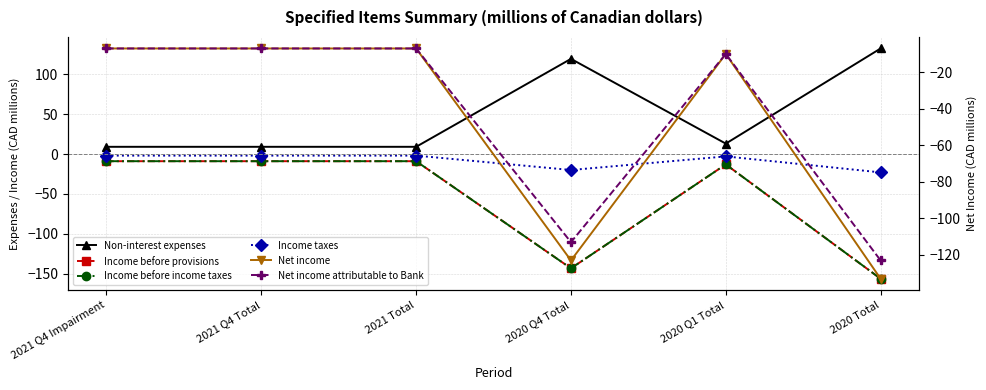

True or false: Income taxes has more than 1 points higher than both neighbors.

False